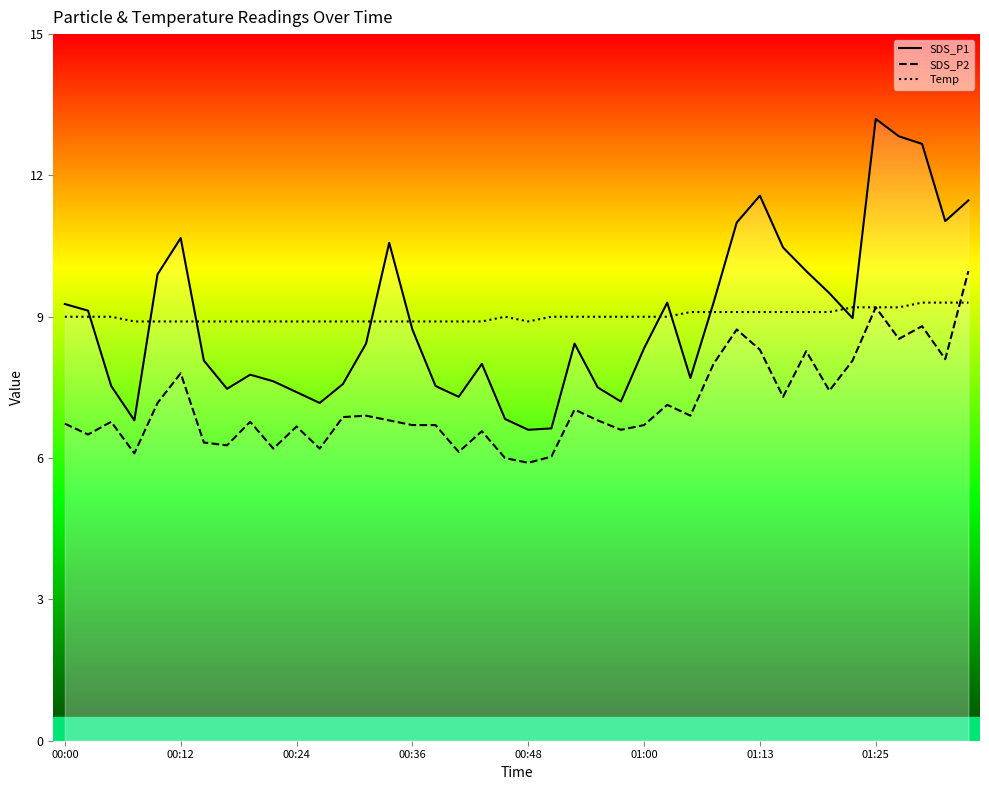

Which series has the largest range (max minus min)?

SDS_P1